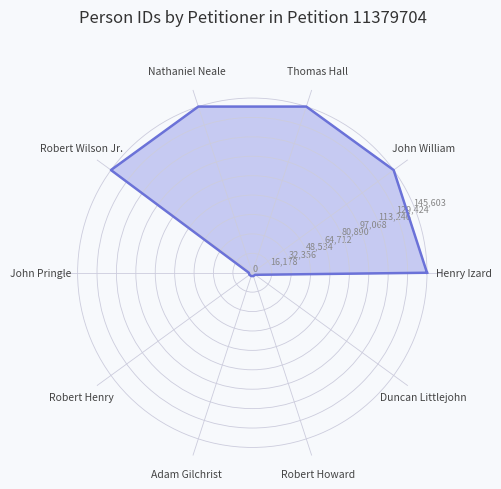

True or false: there are more than 1 points higher than both neighbors.

False